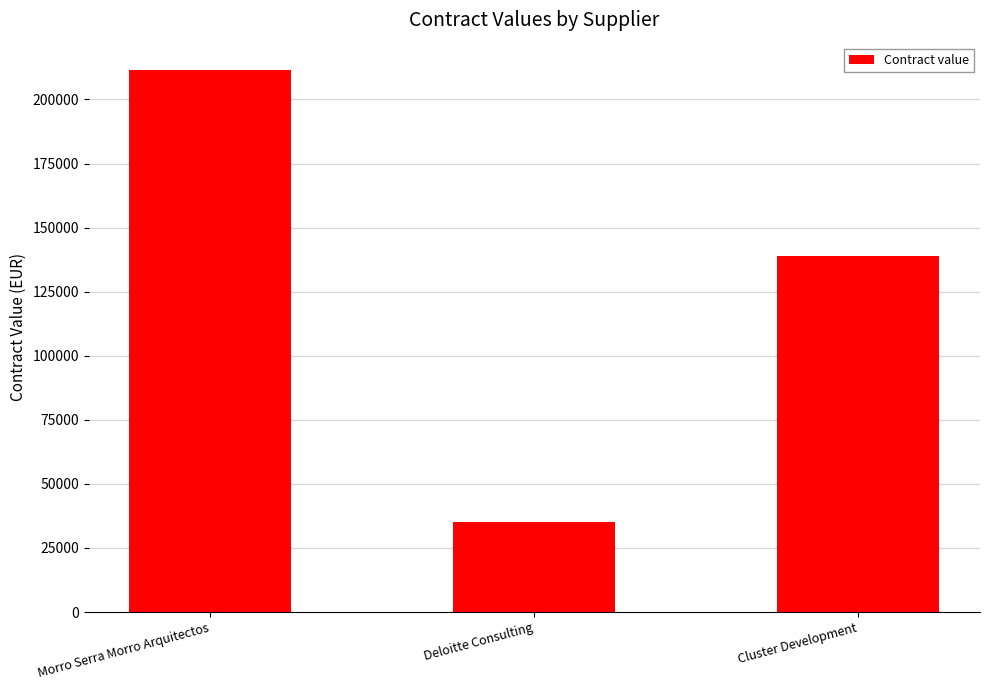

List the labels in order of value, largest first.

Morro Serra Morro Arquitectos, Cluster Development, Deloitte Consulting